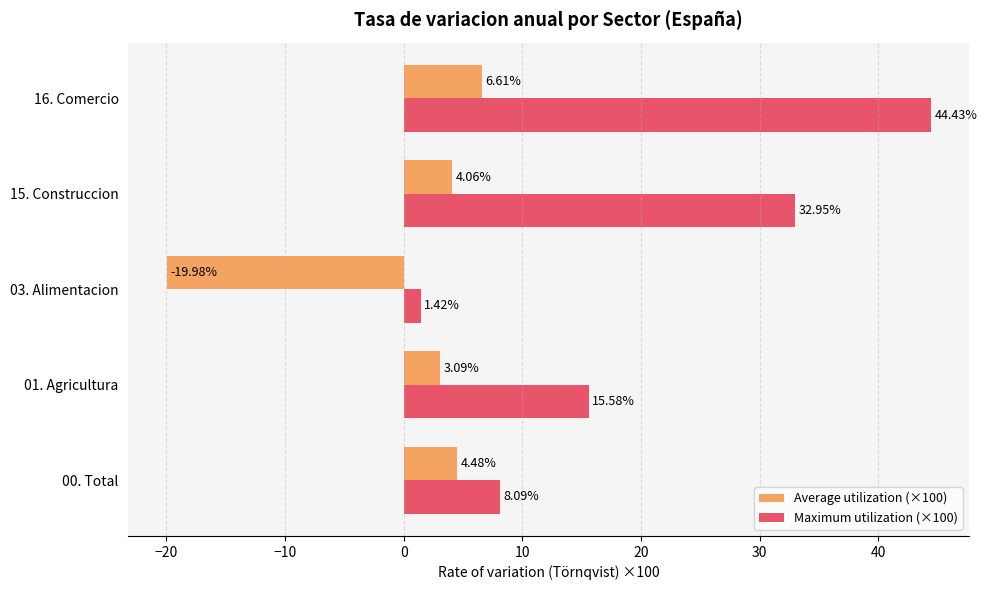

List the labels in order of Average utilization (×100) value, smallest first.

03. Alimentacion, 01. Agricultura, 15. Construccion, 00. Total, 16. Comercio